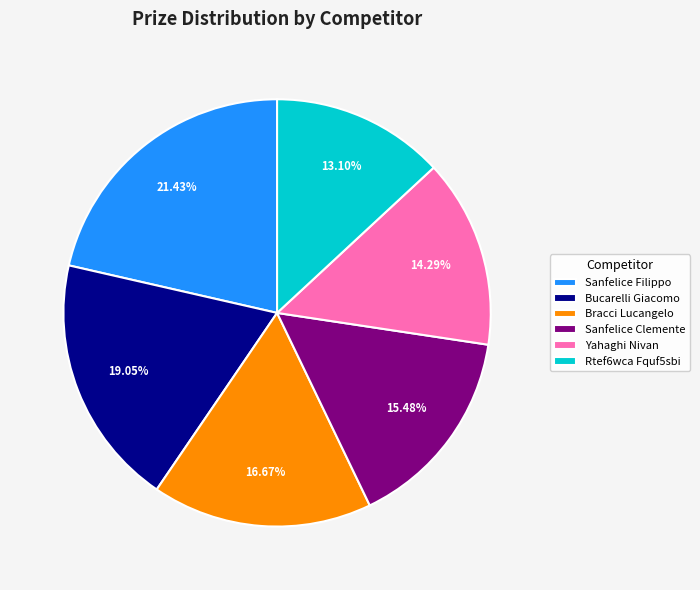

Does Sanfelice Filippo account for over 50% of the chart?

No